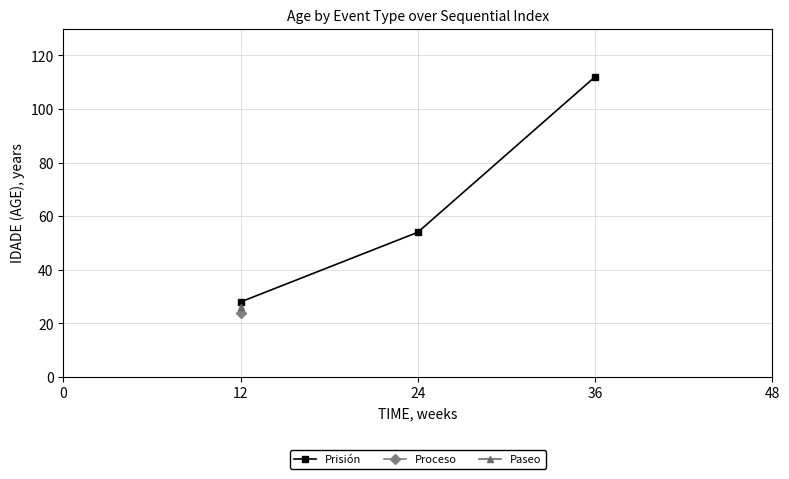

How many data points are above 54?

1